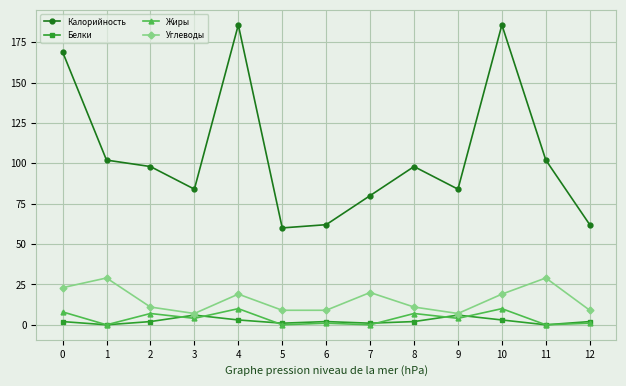

True or false: Углеводы and Калорийность intersect in this chart.

False